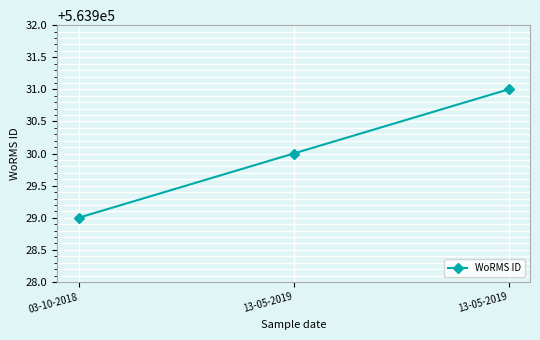

What is the maximum value shown in the chart?

563931